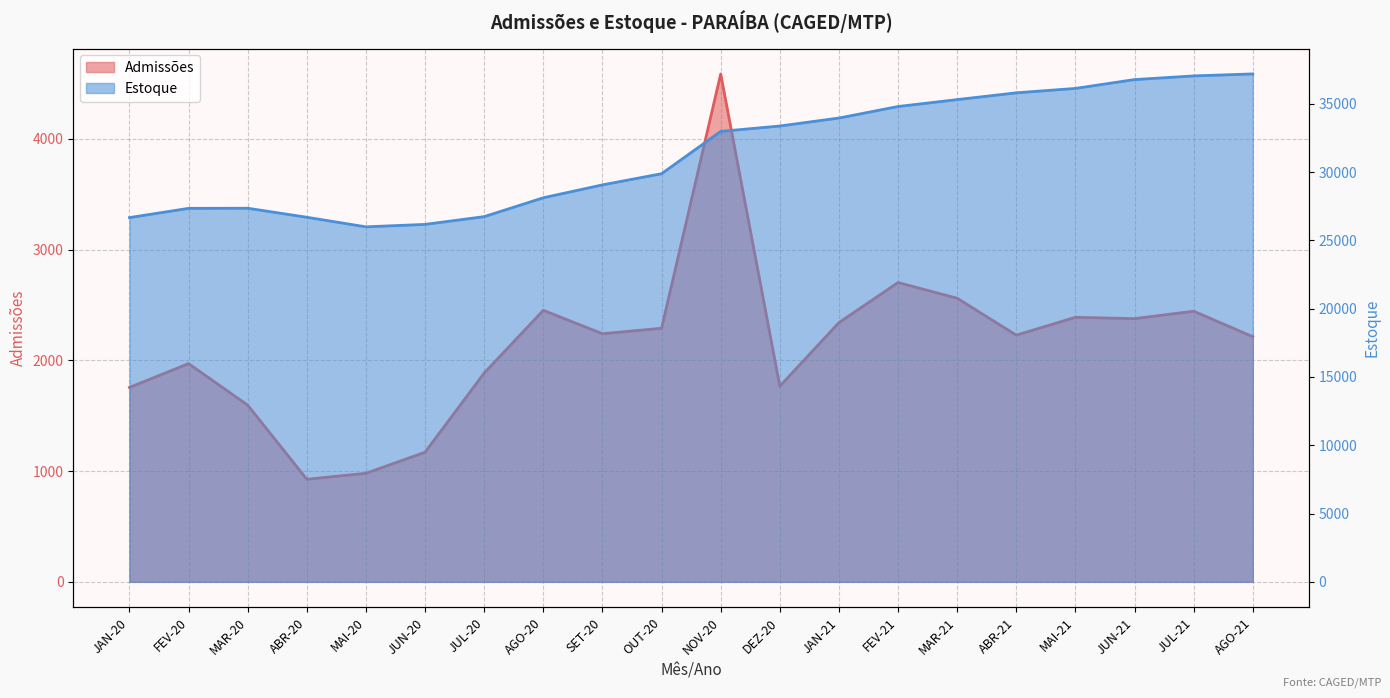

What is the maximum value for Admissões?

4585